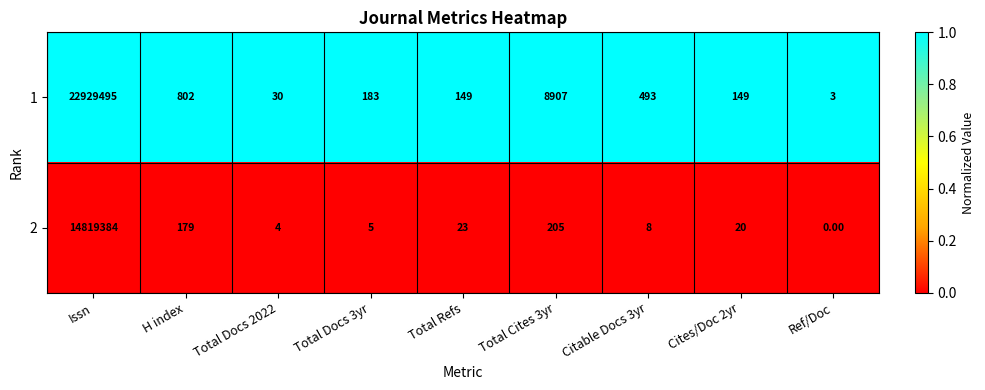

Which series has the largest total across all categories?

1